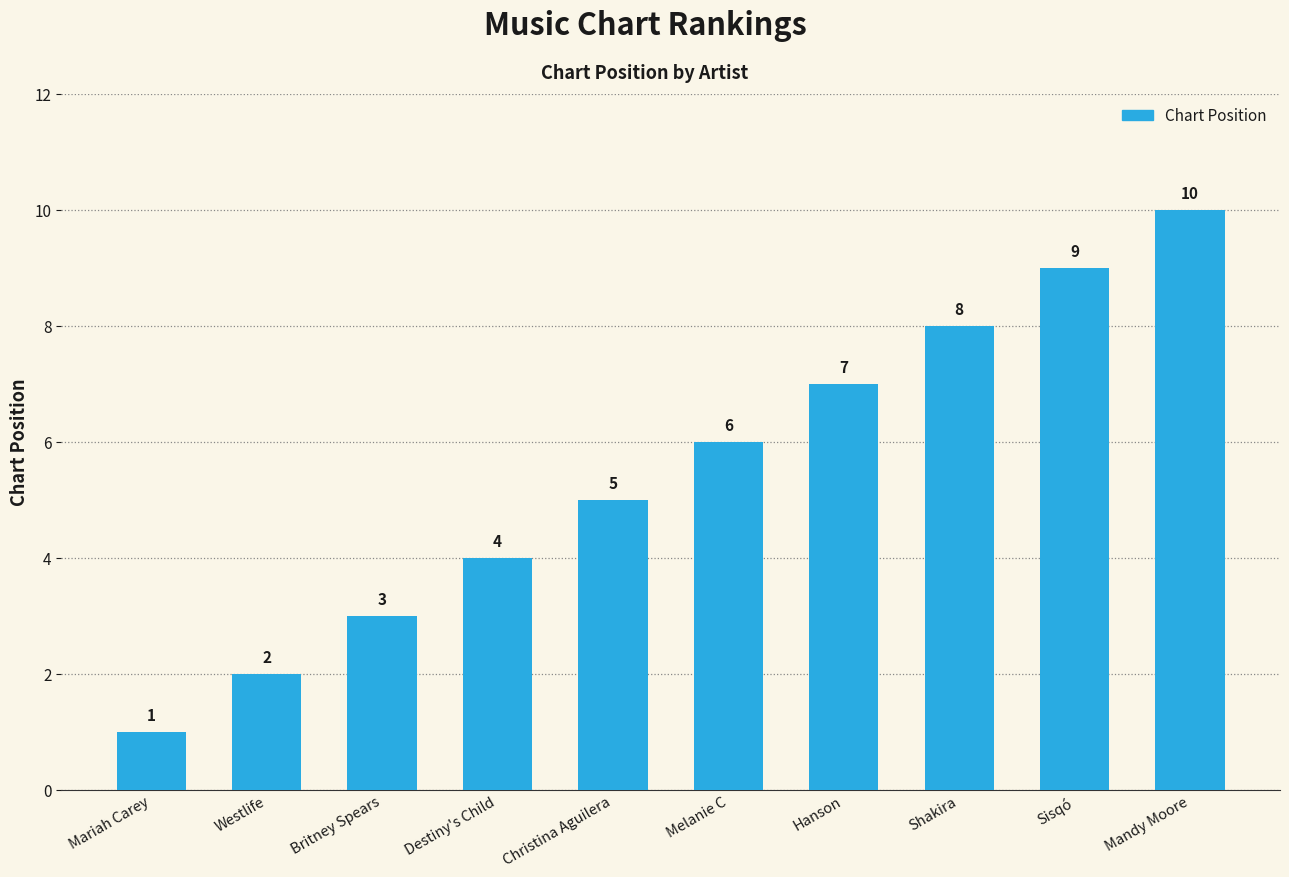

The value at Melanie C is 3. True or false?

False